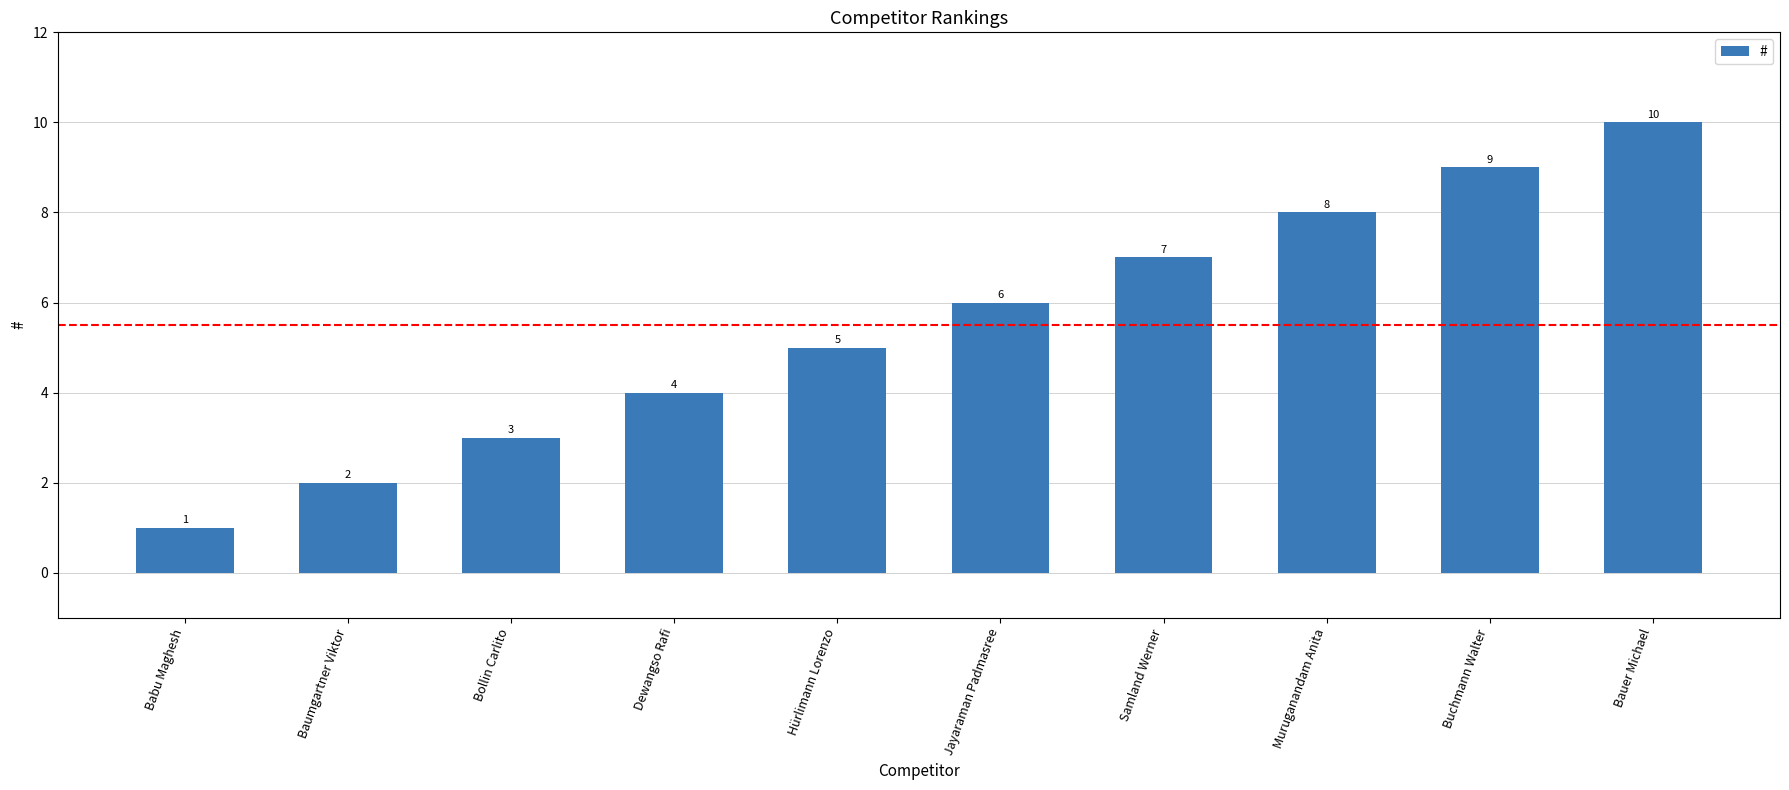

What is the value of the 5th bar from the left?

5